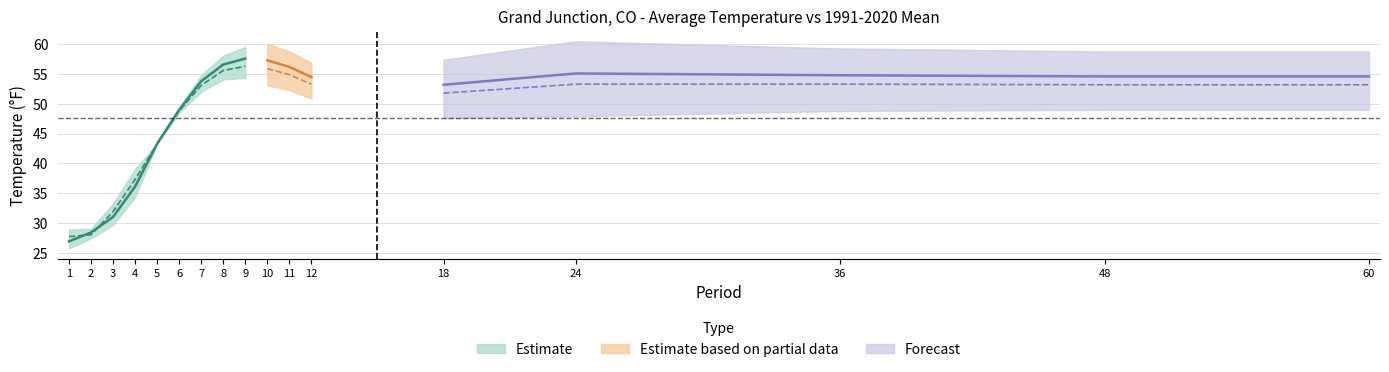

In 1991-2020 Mean, how many points are lower than both neighbors (excluding endpoints)?

1